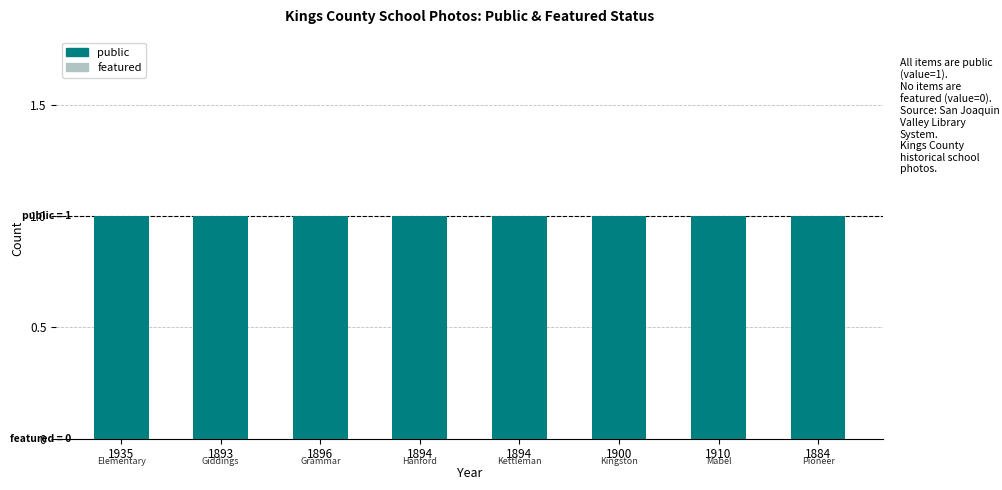

Reading left to right, extract all data points from this chart.

public: 1935=1	1893=1	1896=1	1894=1	1894=1	1900=1	1910=1	1884=1
featured: 1935=0	1893=0	1896=0	1894=0	1894=0	1900=0	1910=0	1884=0